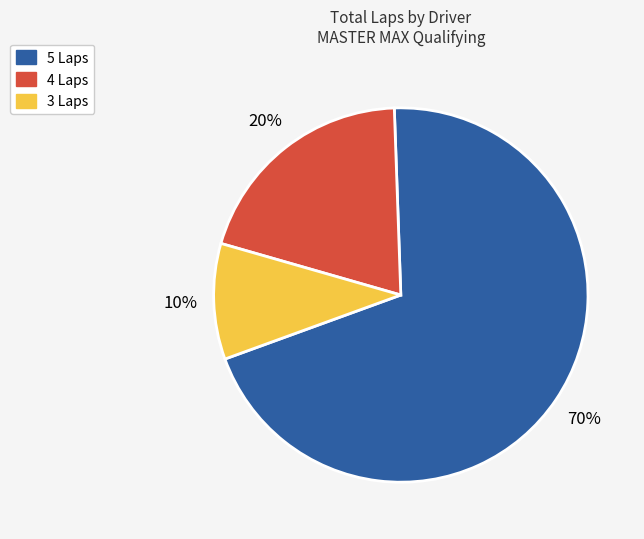

Rank the categories by value from highest to lowest.

5 Laps, 4 Laps, 3 Laps